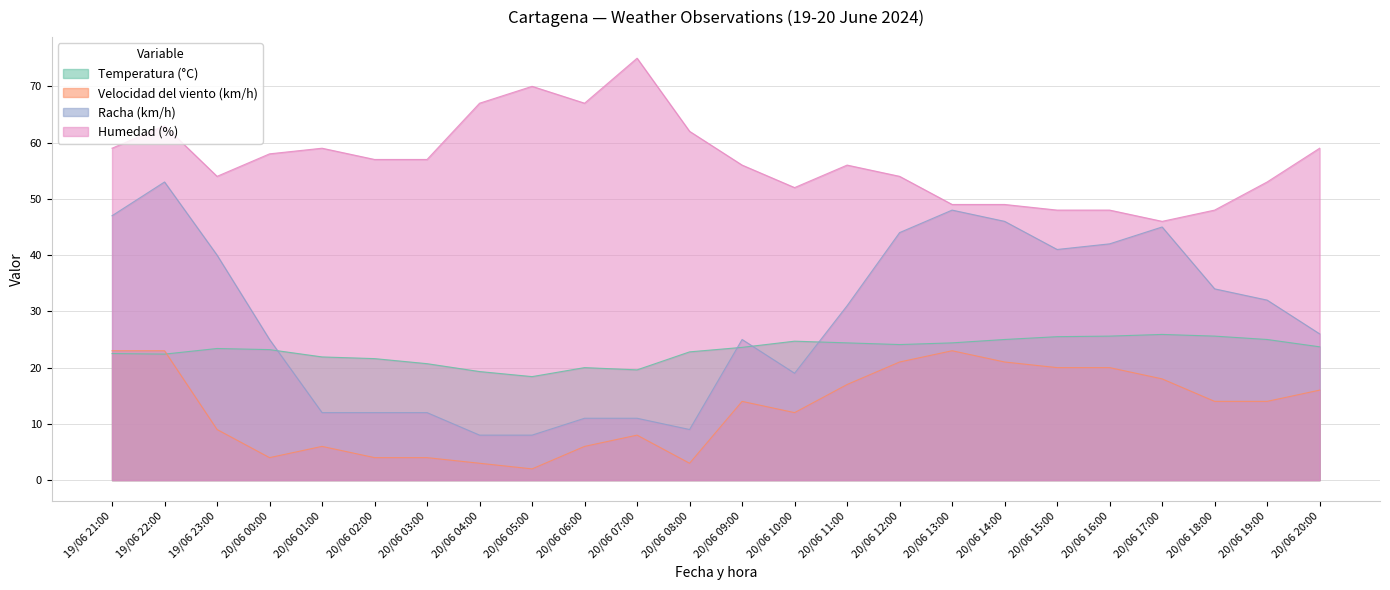

True or false: Velocidad del viento (km/h) has more than 2 points higher than both neighbors.

True